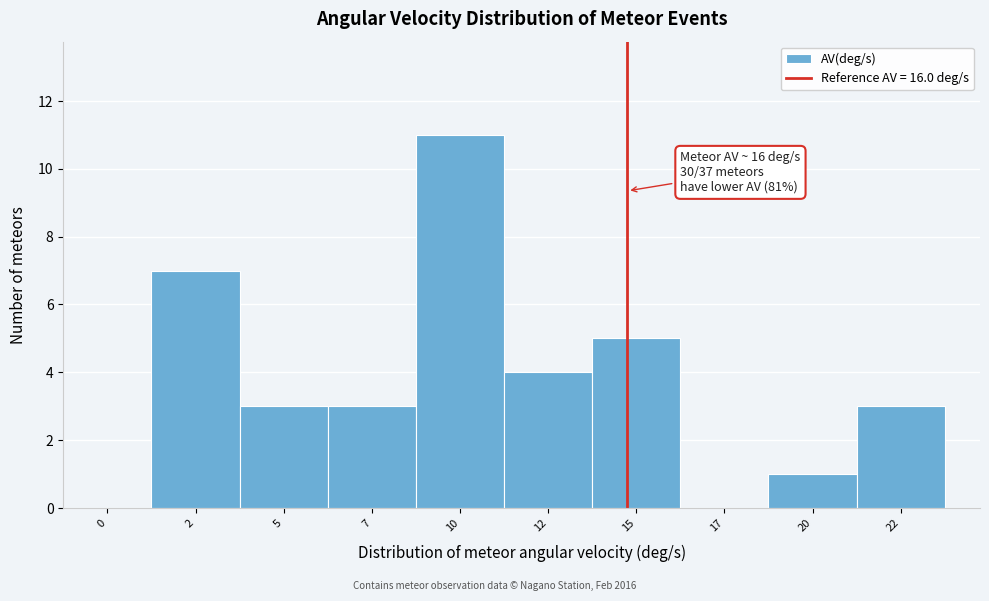

Reading right to left, what are all the values shown in this chart?

22=3	20=1	17=0	15=5	12=4	10=11	7=3	5=3	2=7	0=0